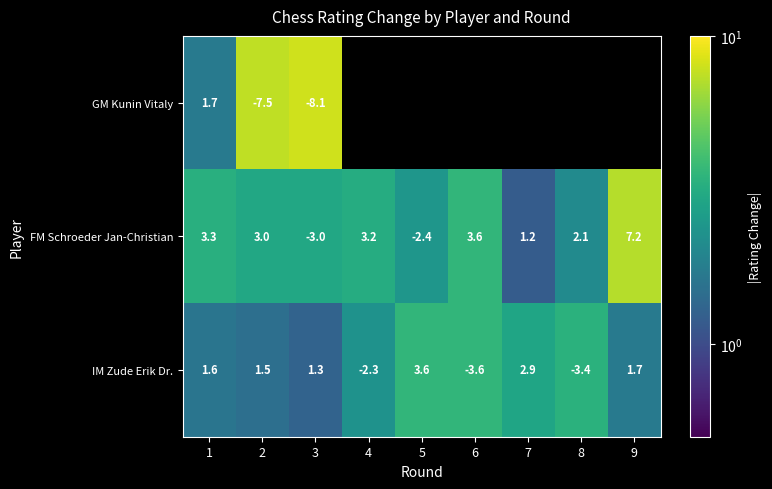

At 2, list the series in order from largest to smallest.

FM Schroeder Jan-Christian, IM Zude Erik Dr., GM Kunin Vitaly